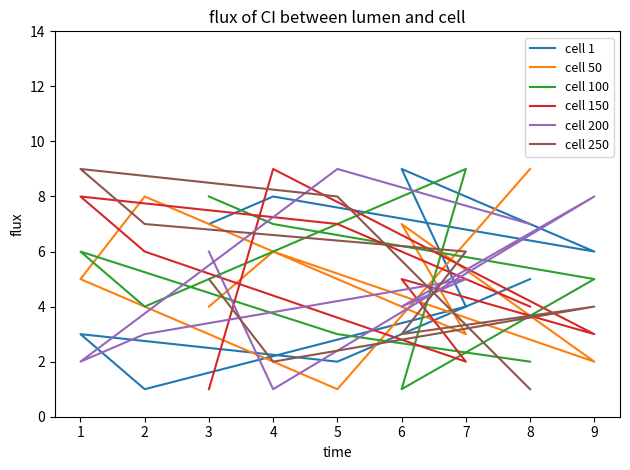

What is the difference between the maximum and minimum values in the cell 1 series?

8